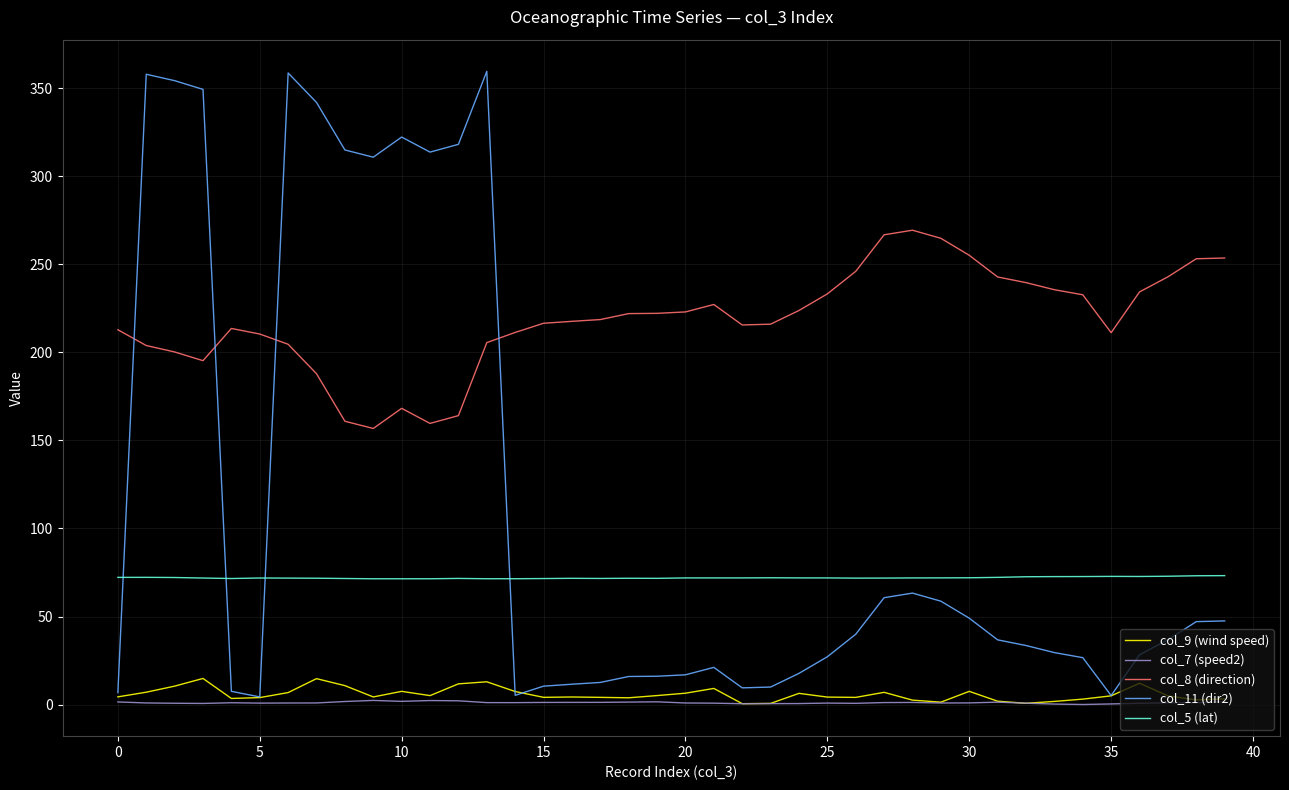

What is the difference between the maximum and second lowest values in the col_8 (direction) series?

109.7